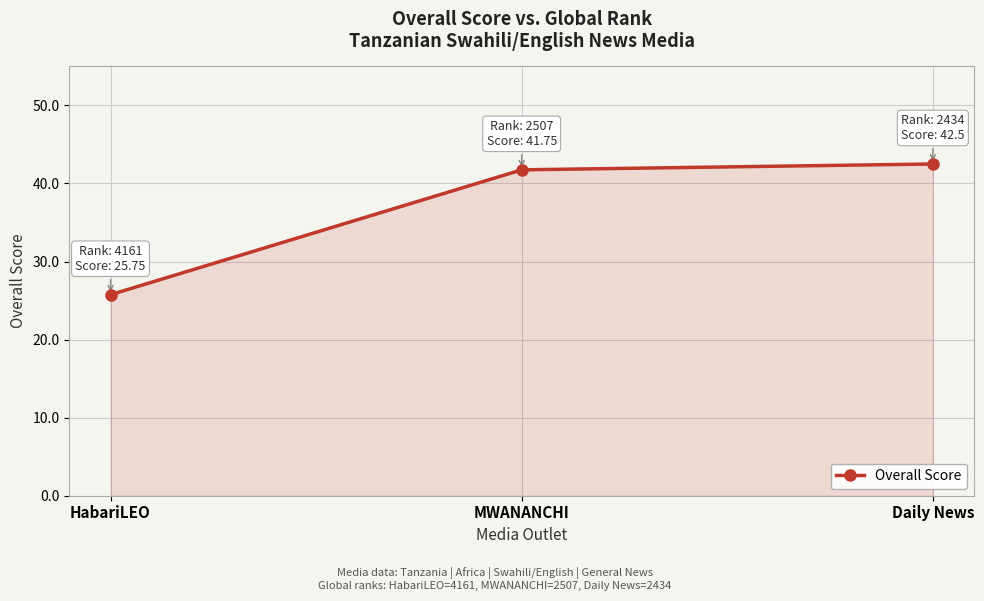

What position from the right is HabariLEO?

3